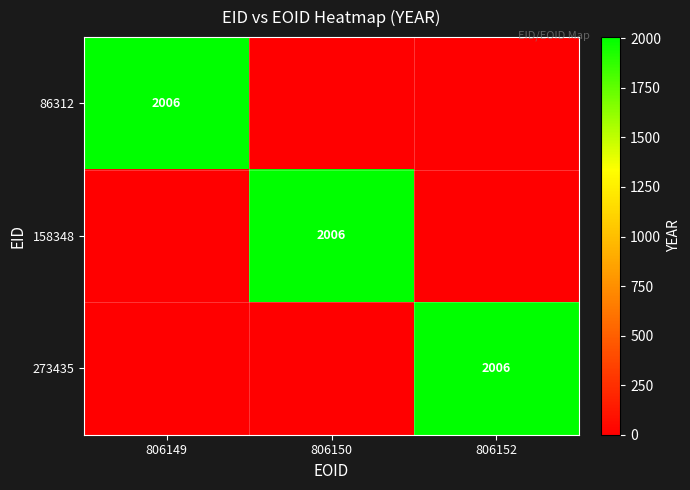

True or false: 273435 has a value of 2753 at 806152.

False